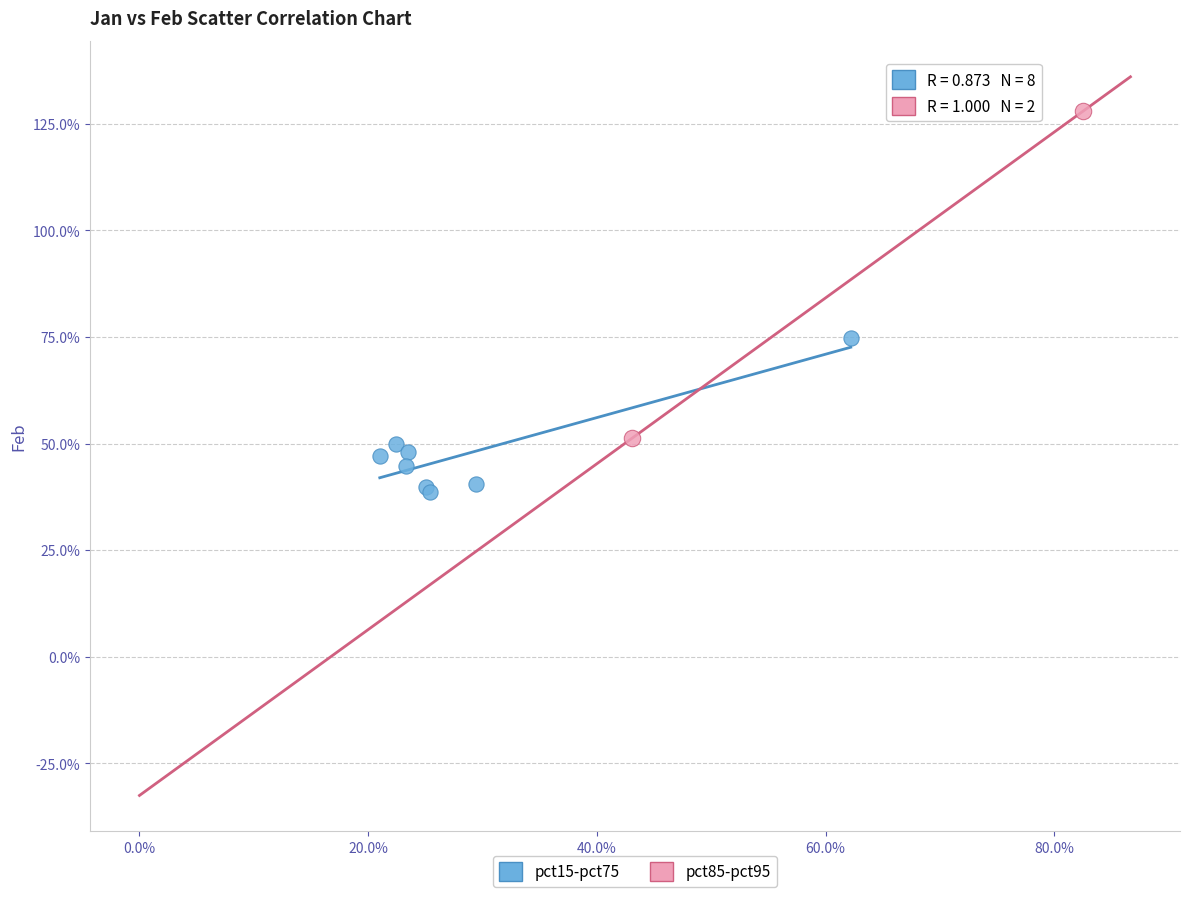

What are all the series names shown in the legend?

pct15-pct75, pct85-pct95